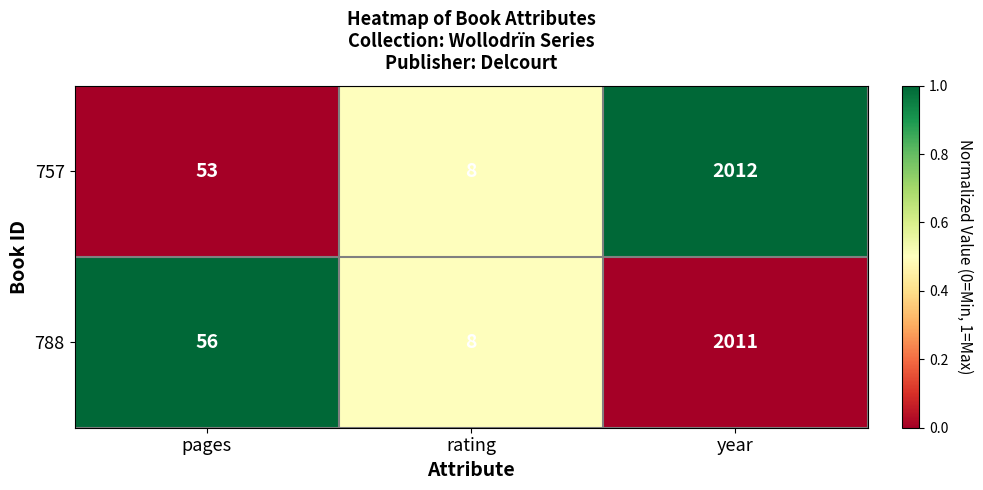

Is it true that 757 equals 8 at rating?

True